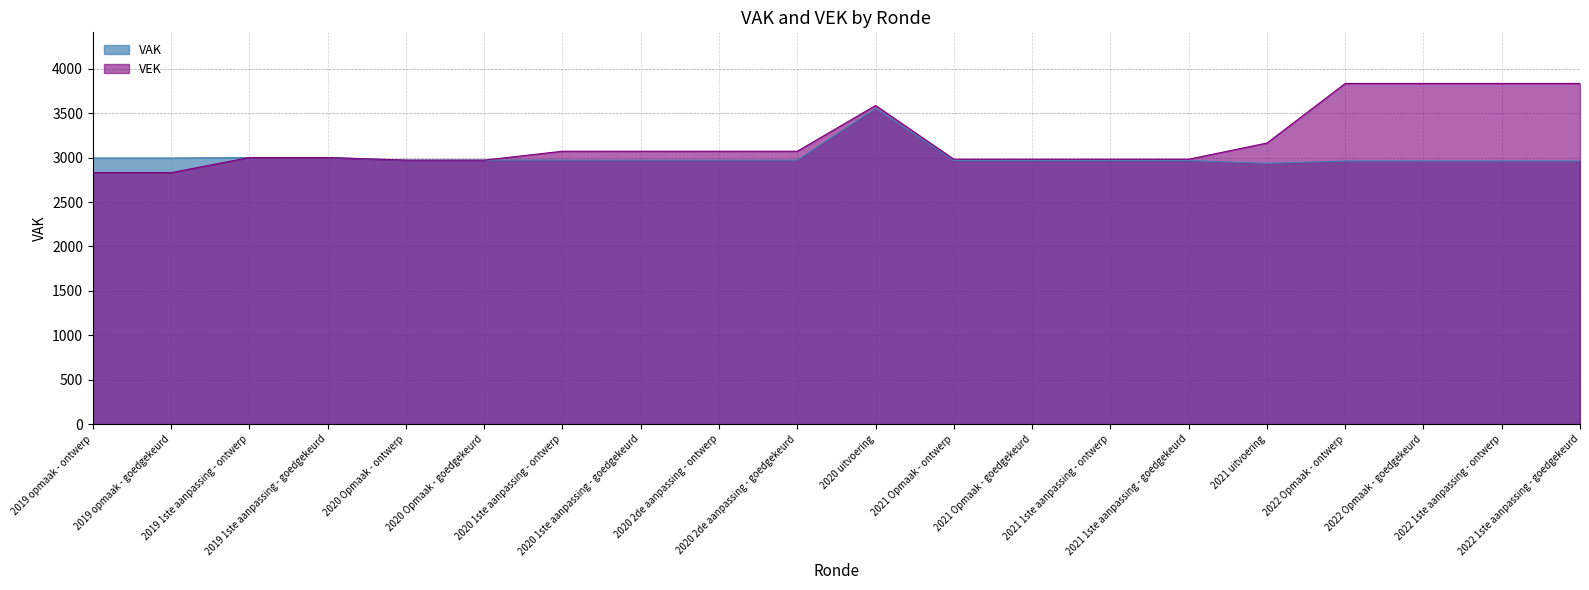

List the labels in order of VAK value, smallest first.

2021 uitvoering, 2022 Opmaak - ontwerp, 2022 Opmaak - goedgekeurd, 2022 1ste aanpassing - ontwerp, 2022 1ste aanpassing - goedgekeurd, 2021 Opmaak - ontwerp, 2021 Opmaak - goedgekeurd, 2021 1ste aanpassing - ontwerp, 2021 1ste aanpassing - goedgekeurd, 2020 Opmaak - ontwerp, 2020 Opmaak - goedgekeurd, 2020 1ste aanpassing - ontwerp, 2020 1ste aanpassing - goedgekeurd, 2020 2de aanpassing - ontwerp, 2020 2de aanpassing - goedgekeurd, 2019 opmaak - ontwerp, 2019 opmaak - goedgekeurd, 2019 1ste aanpassing - ontwerp, 2019 1ste aanpassing - goedgekeurd, 2020 uitvoering